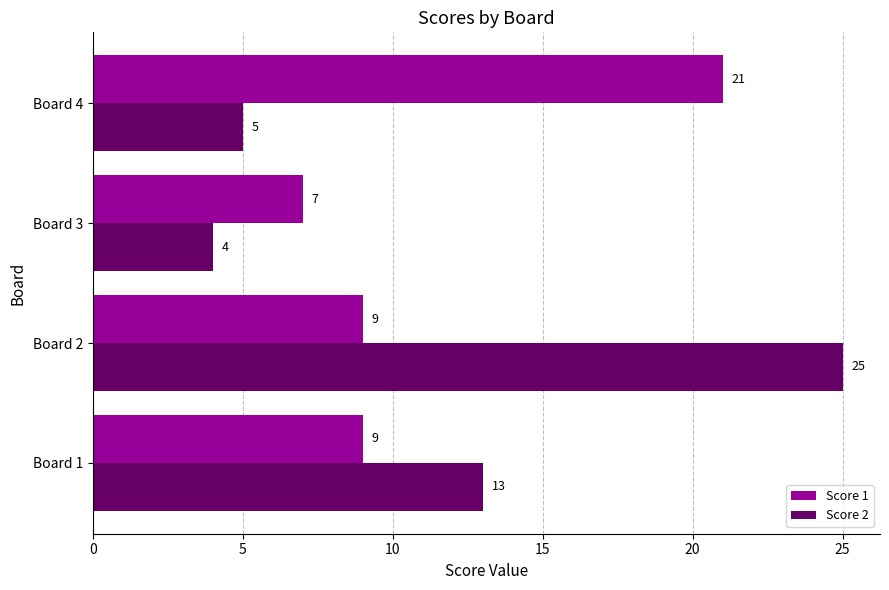

What is the minimum value for Score 1?

7